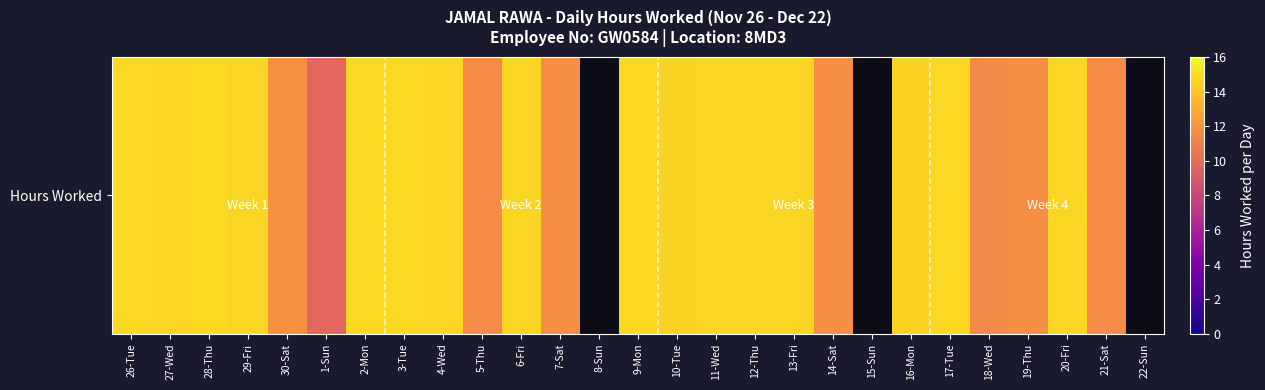

Where is the data nearest to the value 12?

30-Sat